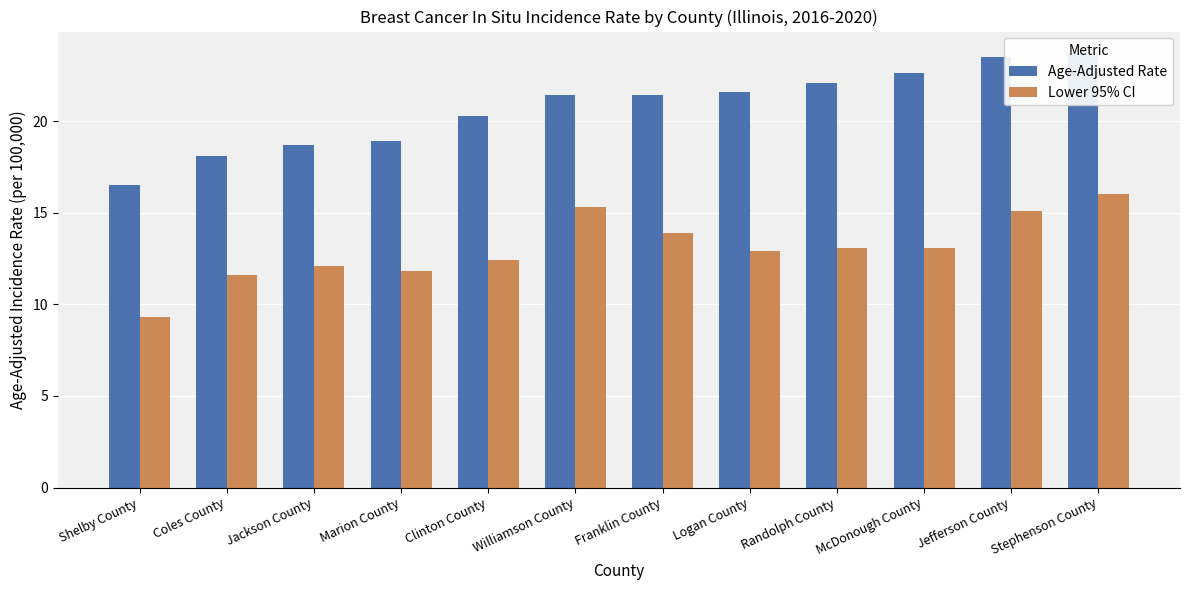

What is the value of the Age-Adjusted Rate bar at the 10th from the left?

22.6